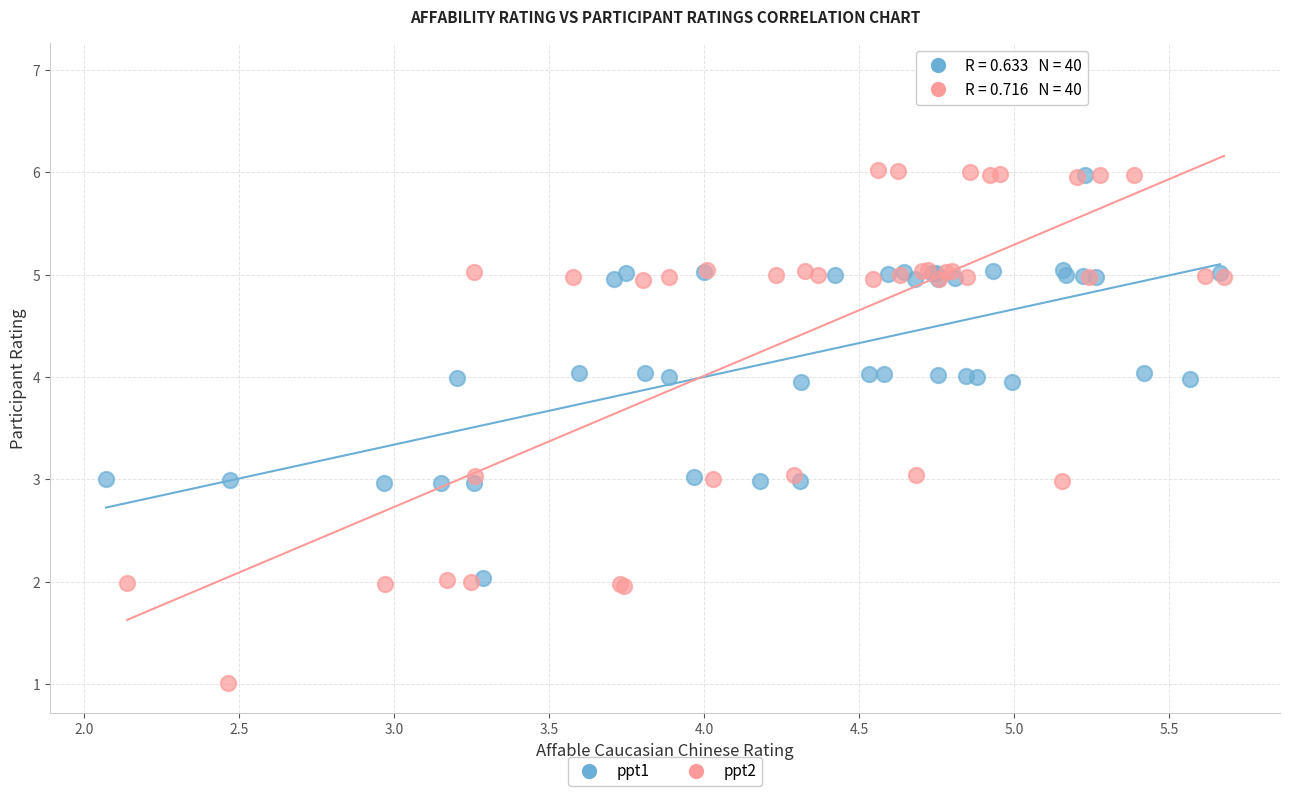

Which series has the widest spread of Y values?

ppt2